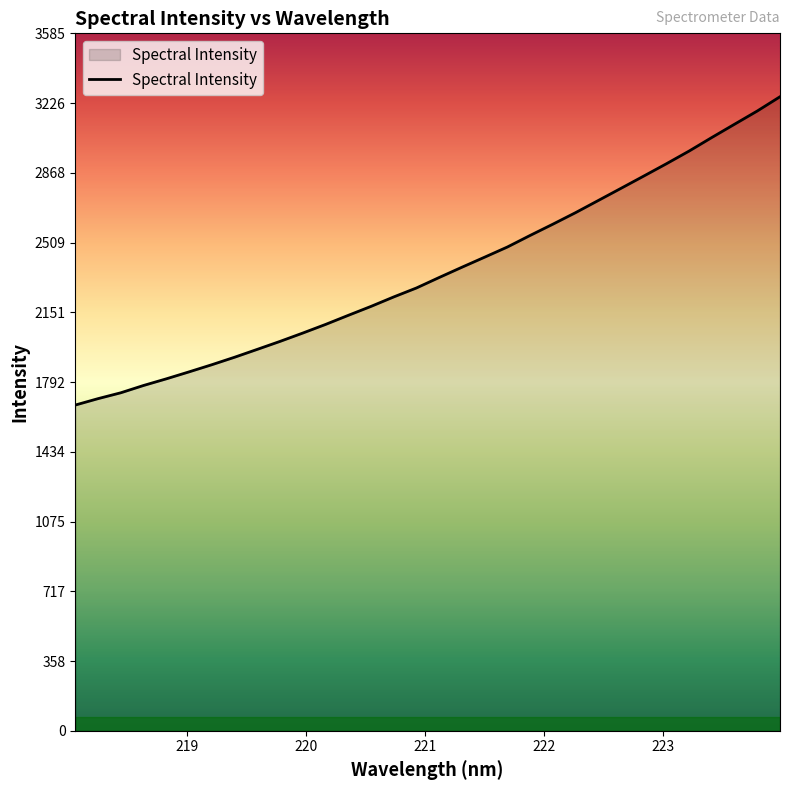

What is the greatest value displayed?

3259.4